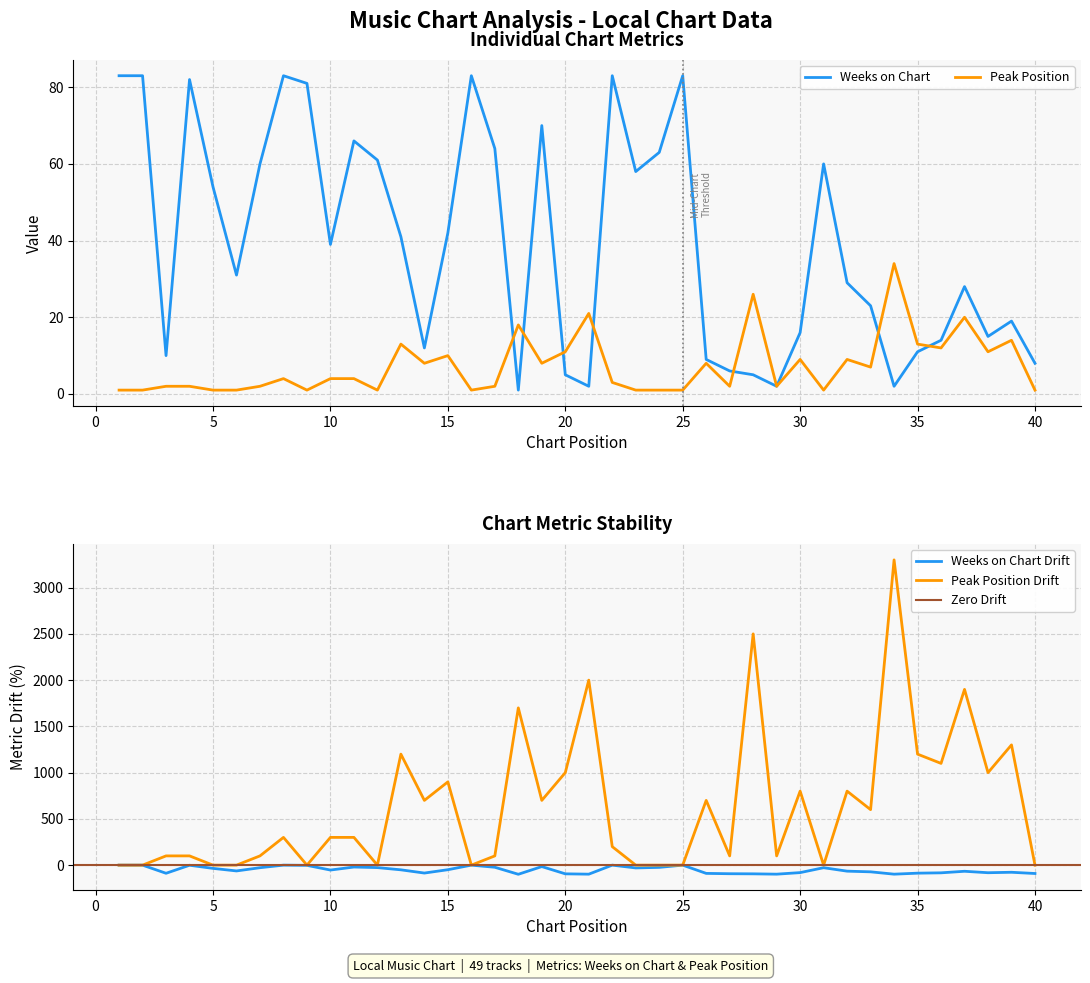

What are all the series names shown in the legend?

Weeks on Chart, Peak Position